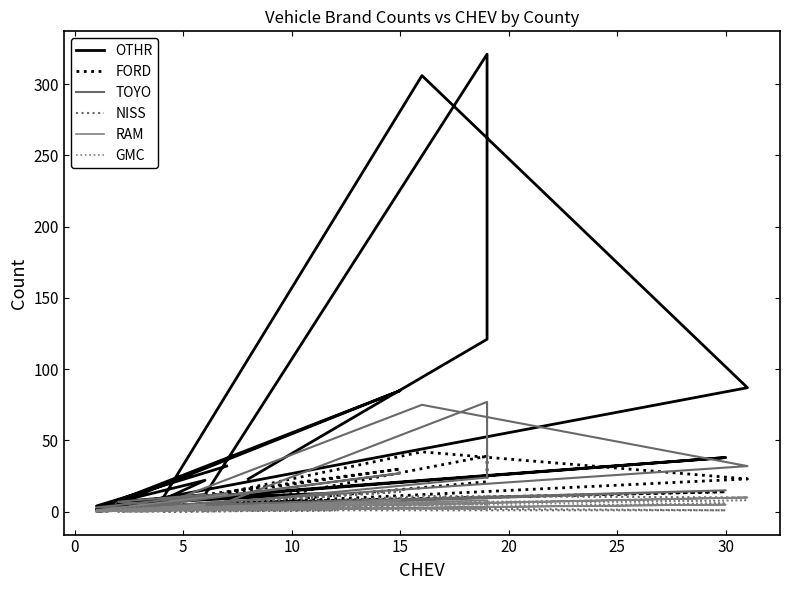

True or false: RAM and TOYO cross at least once.

True